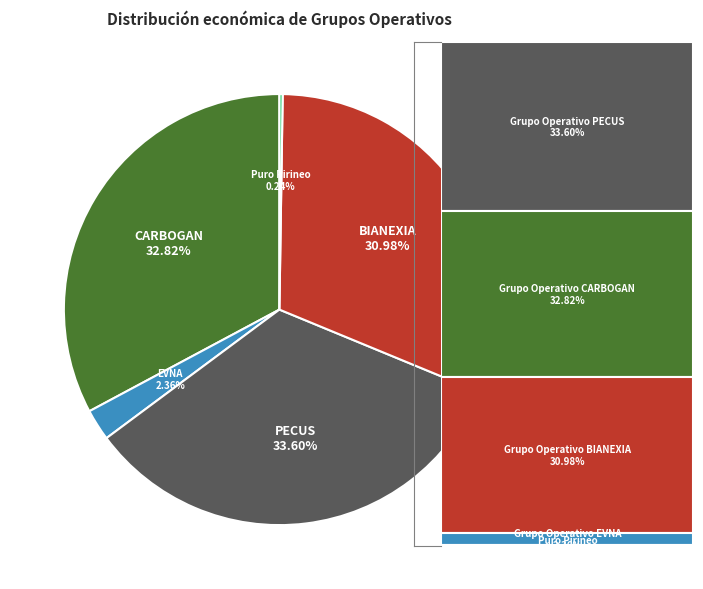

To the nearest percent, what is the average slice percentage?

20%